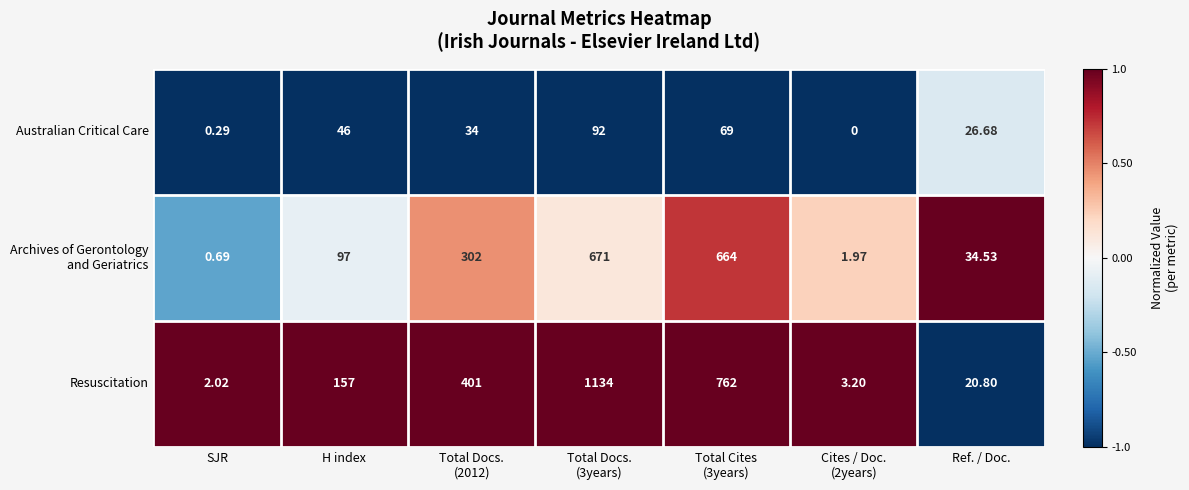

Which series has the widest spread of values?

Resuscitation